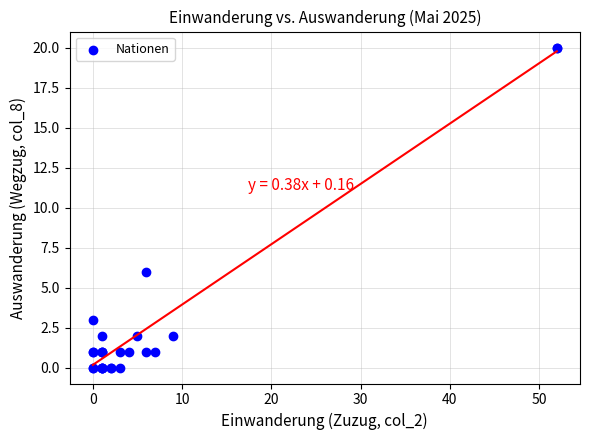

What Y value in the scatter plot is closest to 10?

6